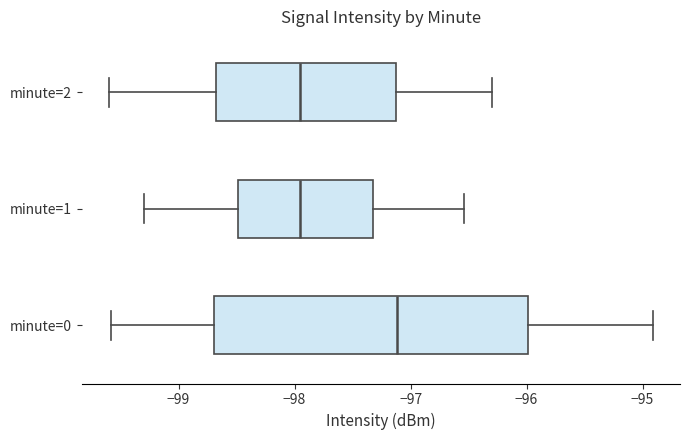

Which box is the widest, from its left edge to its right edge?

minute=0